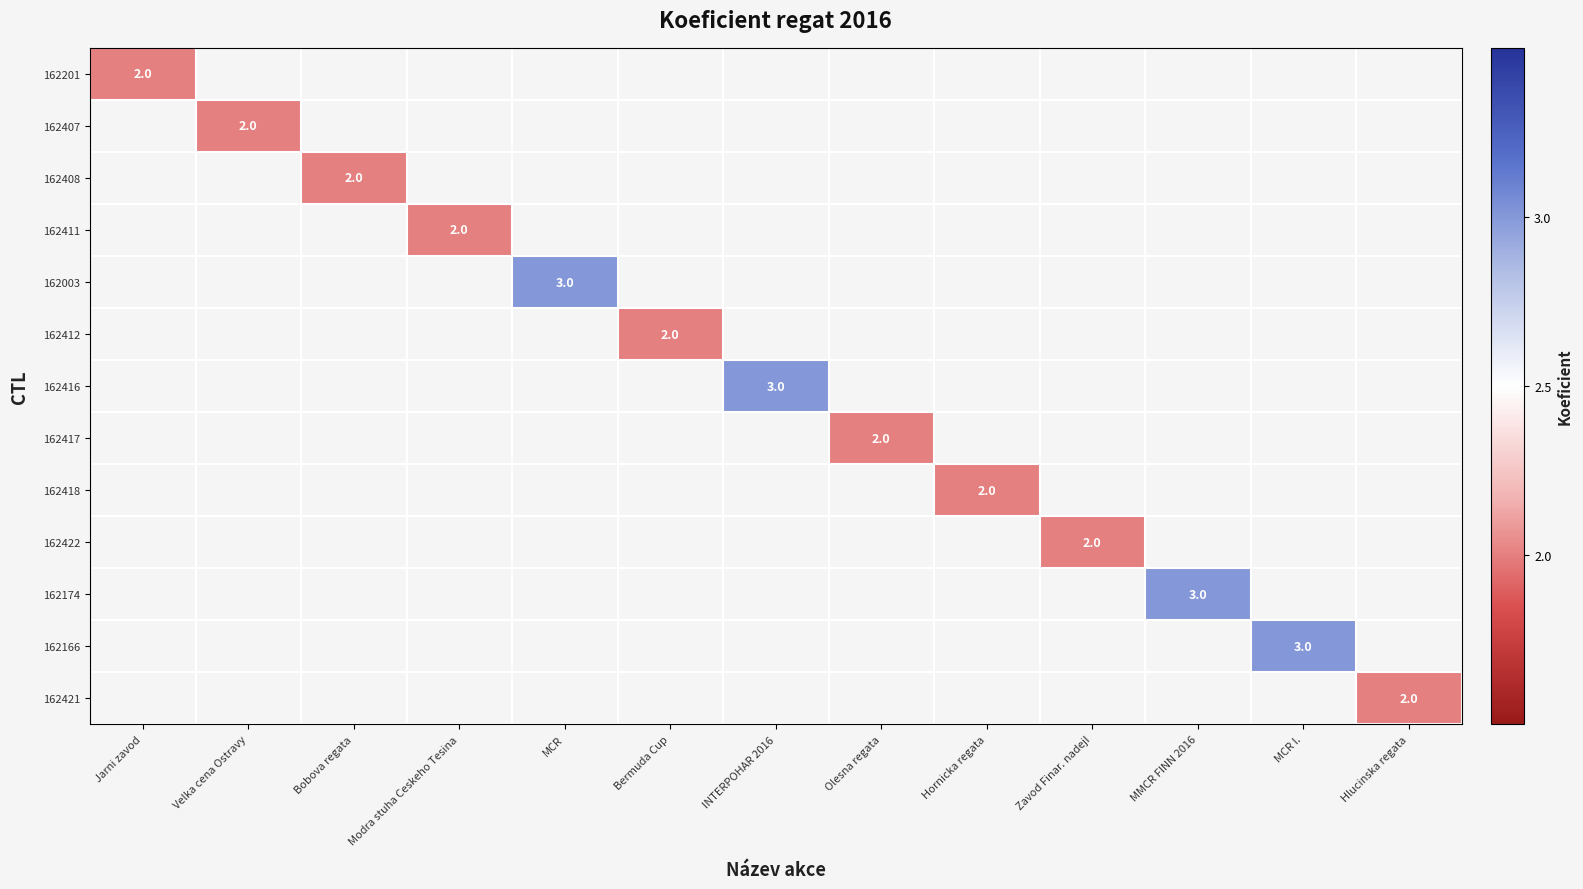

Which label corresponds to the largest value in the chart?

MCR